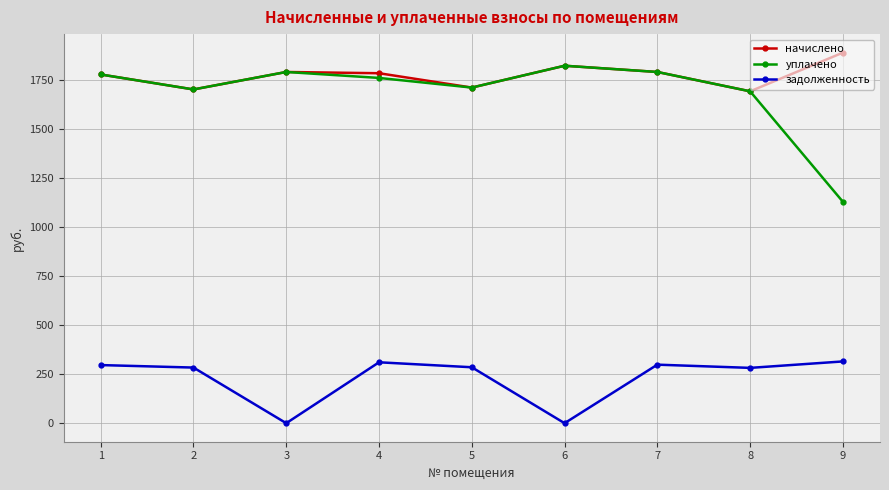

What is the approximate value of начислено at 2?

1701.3